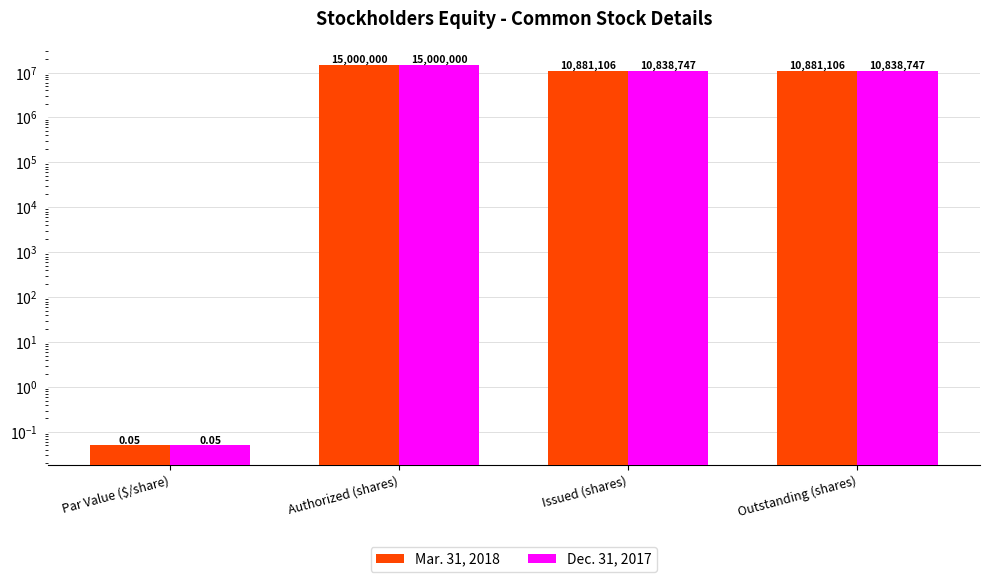

Reading left to right, list all the values displayed in this chart.

Mar. 31, 2018: Par Value ($/share)=0.1	Authorized (shares)=15000000.0	Issued (shares)=10881106.0	Outstanding (shares)=10881106.0
Dec. 31, 2017: Par Value ($/share)=0.1	Authorized (shares)=15000000.0	Issued (shares)=10838747.0	Outstanding (shares)=10838747.0